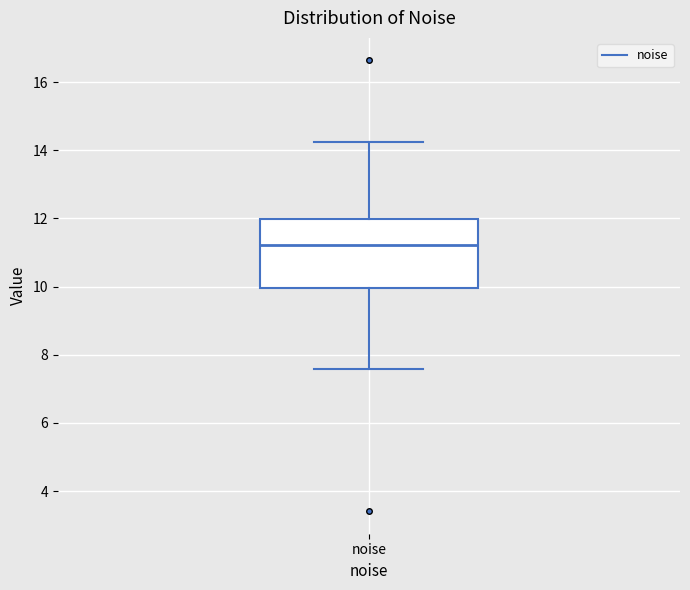

Read this box plot against the y-axis: the position of the median line, the range covered by the box, and the ends of both whiskers. The values are not printed on the chart, so give them approximately, as read against the axis.

median 11.2, box 10.0 to 12.0, whiskers 7.6 to 14.2